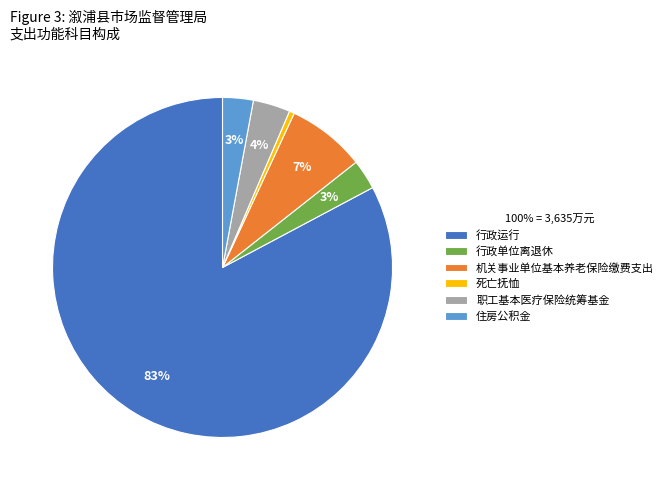

To the nearest percent, what percentage of the pie is 机关事业单位基本养老保险缴费支出?

7%